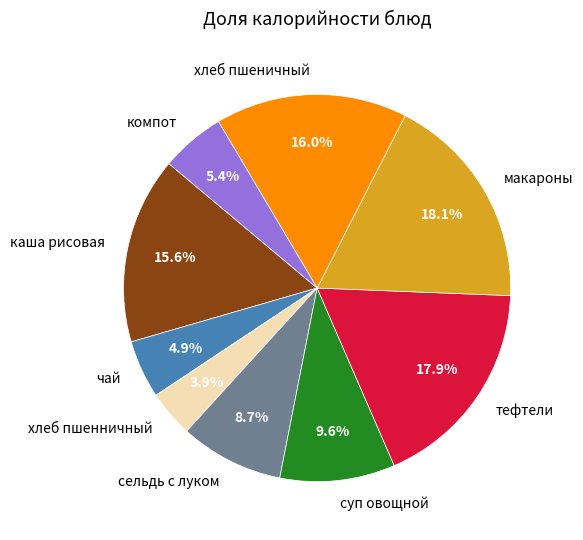

What percentage is the суп овощной slice, to the nearest percent?

10%